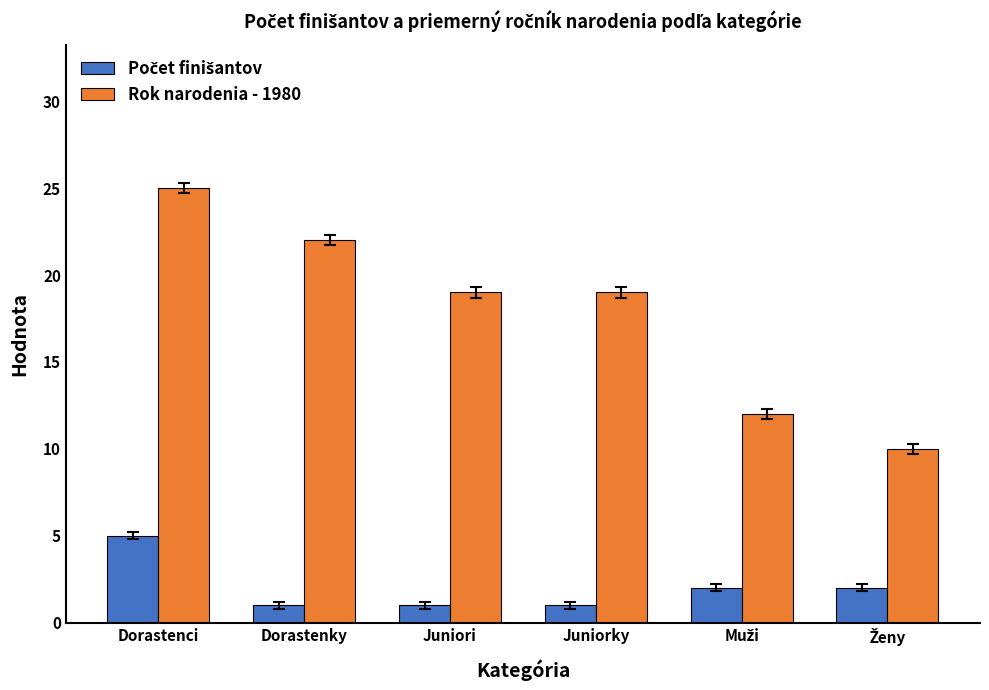

Count the number of data series in this chart.

2